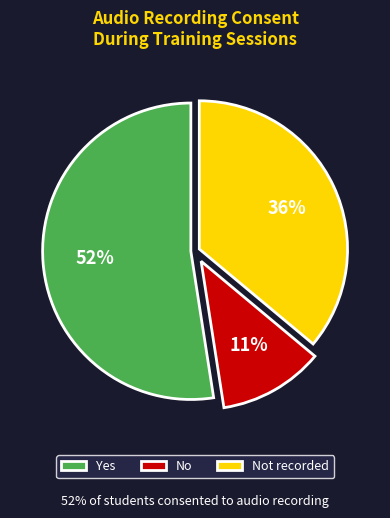

Does Yes account for over 50% of the chart?

Yes